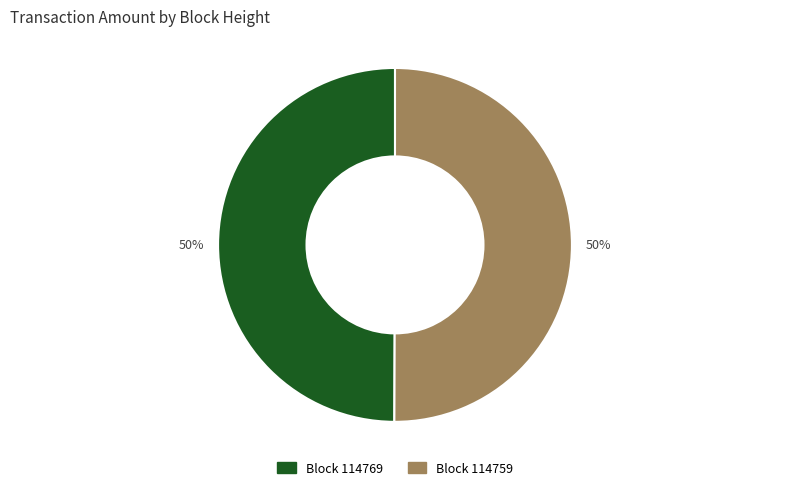

To the nearest percent, what is the average slice percentage?

50%